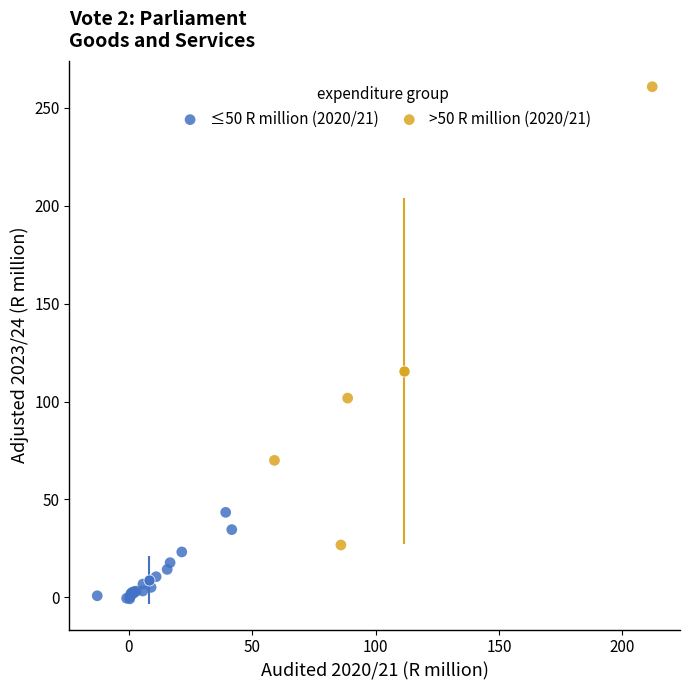

Which series contains the highest Y value?

>50 R million (2020/21)